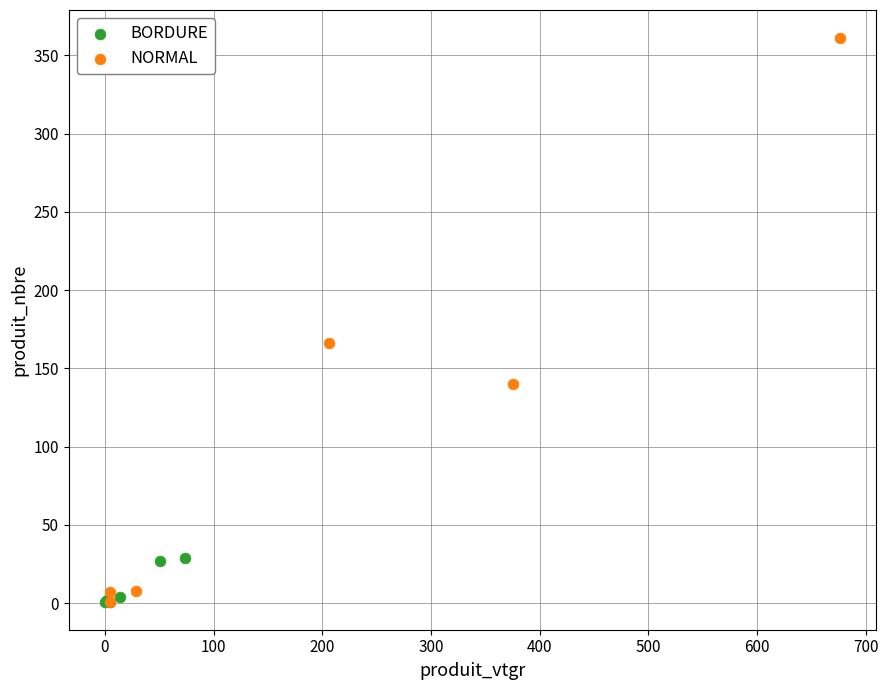

Which series has the widest spread of Y values?

NORMAL